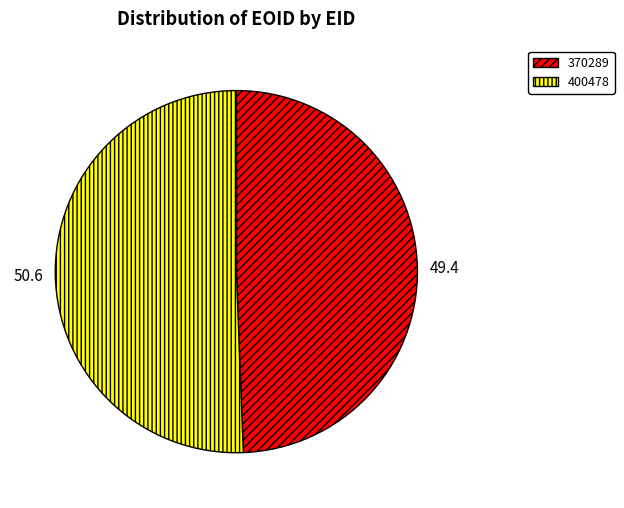

Rank the categories by value from lowest to highest.

370289, 400478